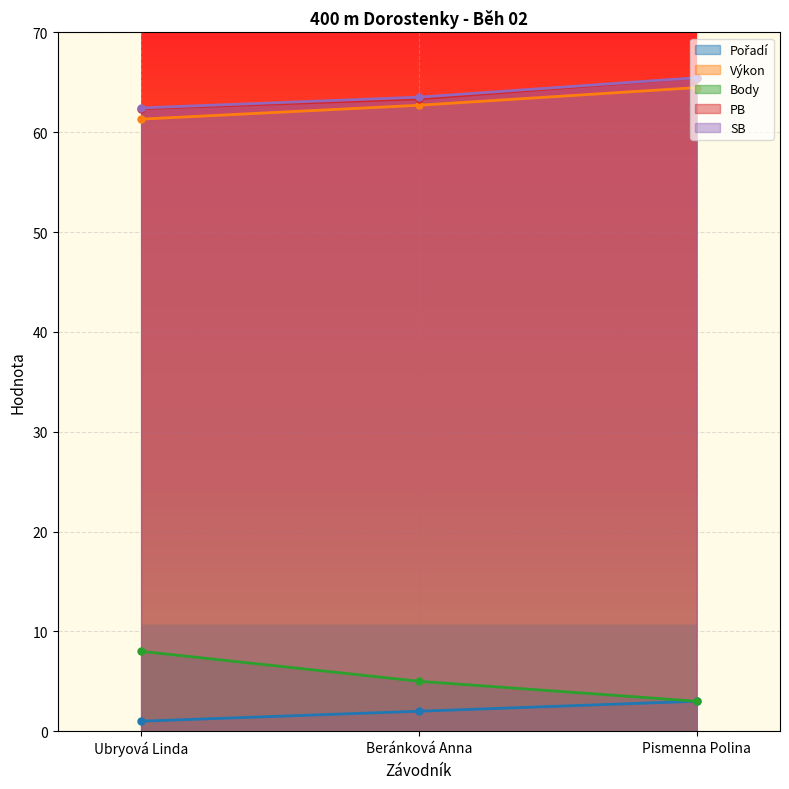

What is the label of the 1st point from the right?

Pismenna Polina